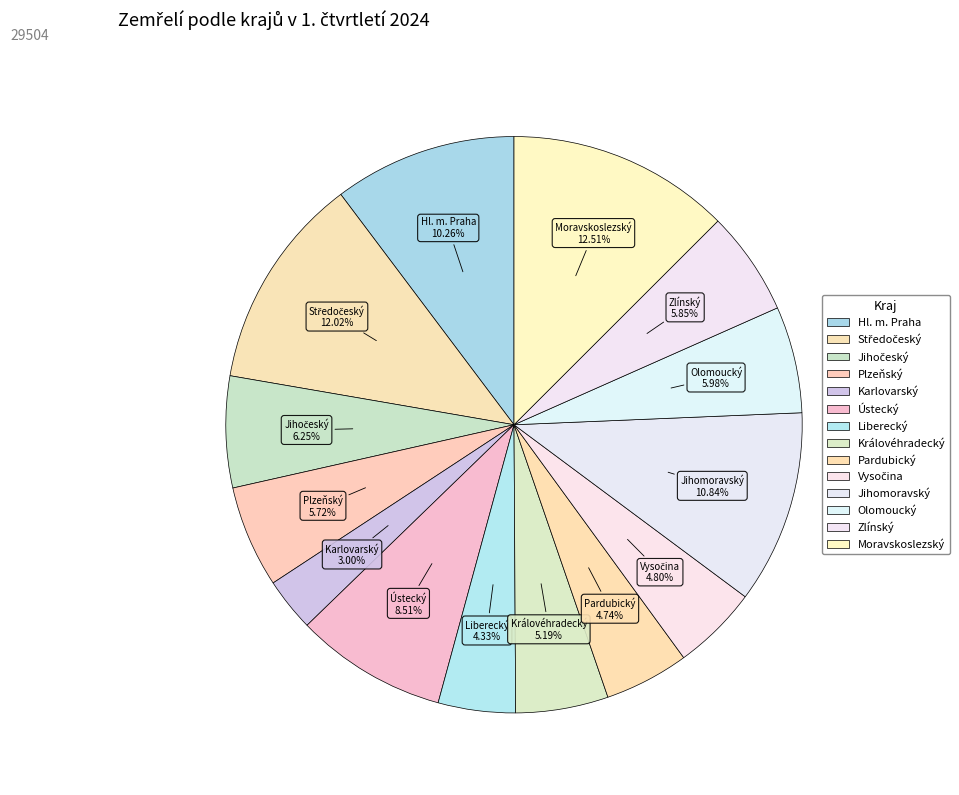

How much of the chart is everything except Jihomoravský?

89.2%